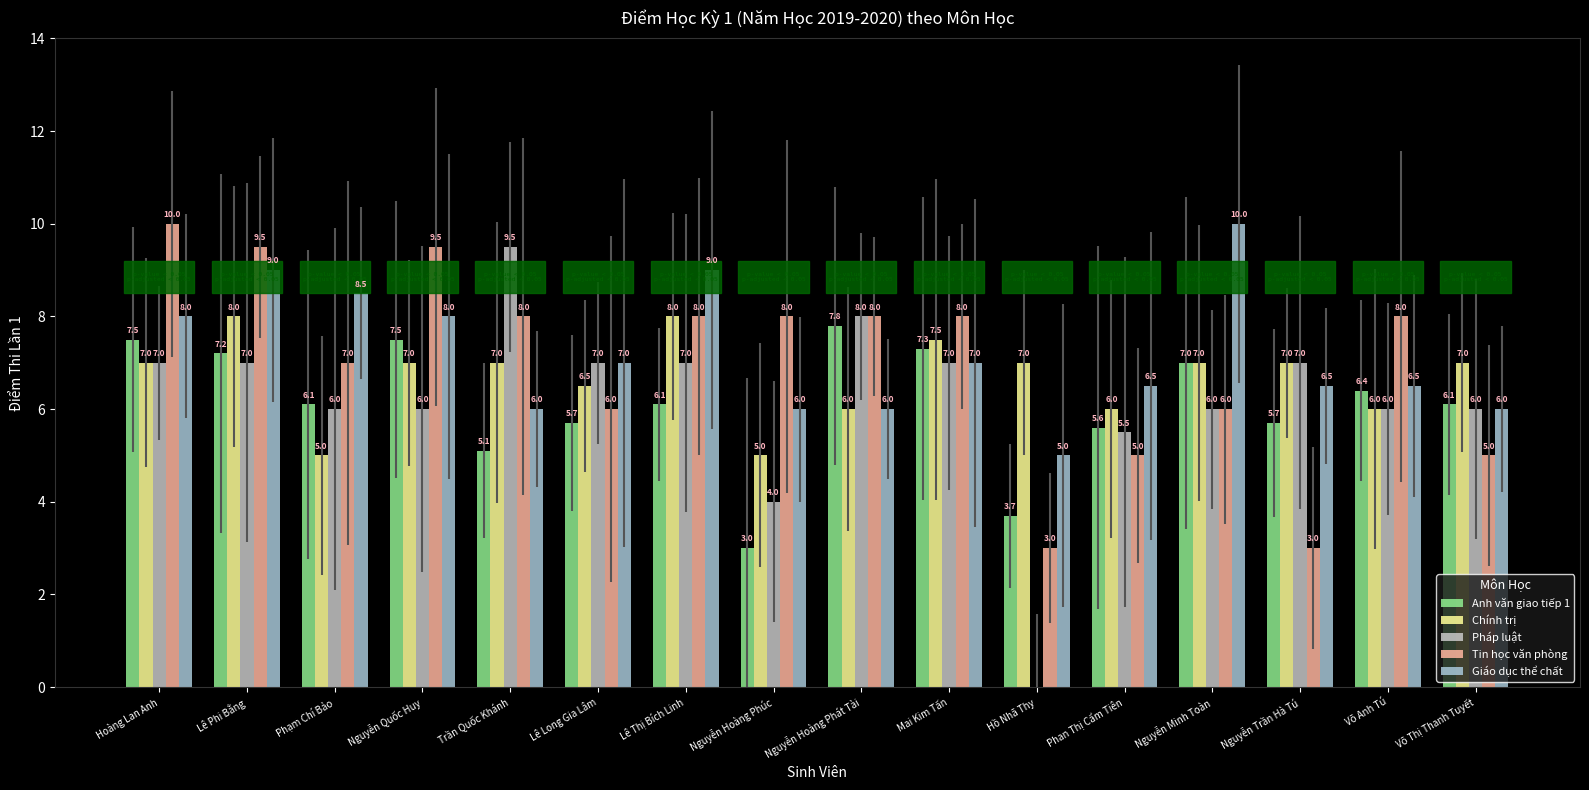

Which has a higher value, Hồ Nhã Thy or Võ Thị Thanh Tuyết?

Võ Thị Thanh Tuyết